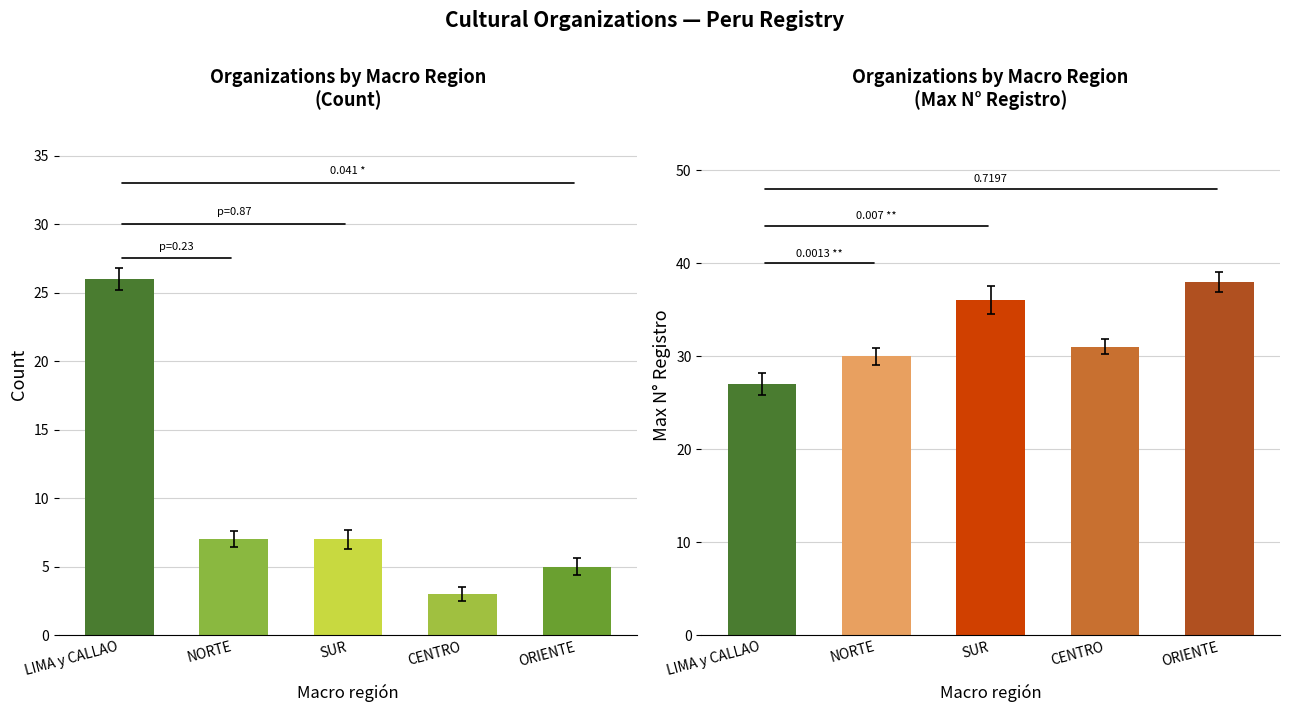

What is the difference between the highest and lowest values at CENTRO?

28